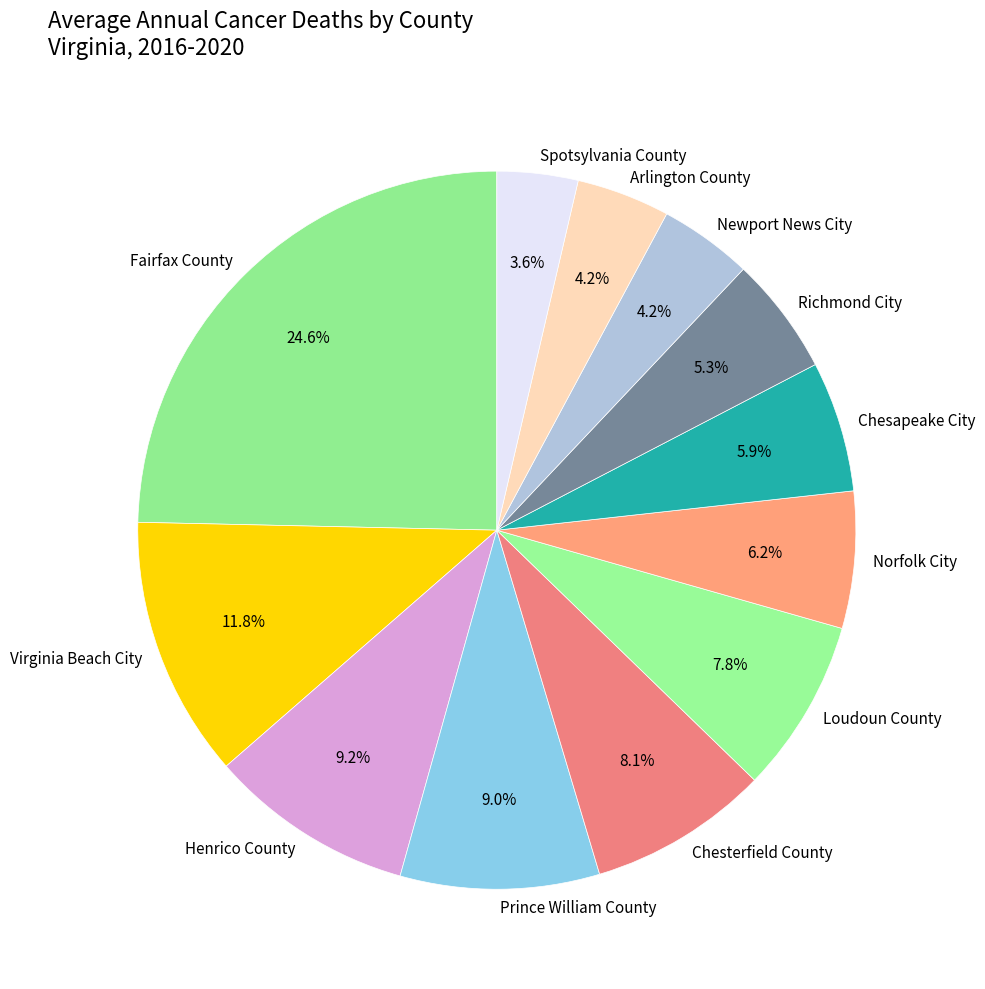

Combined, do Virginia Beach City and Prince William County account for over 50%?

No